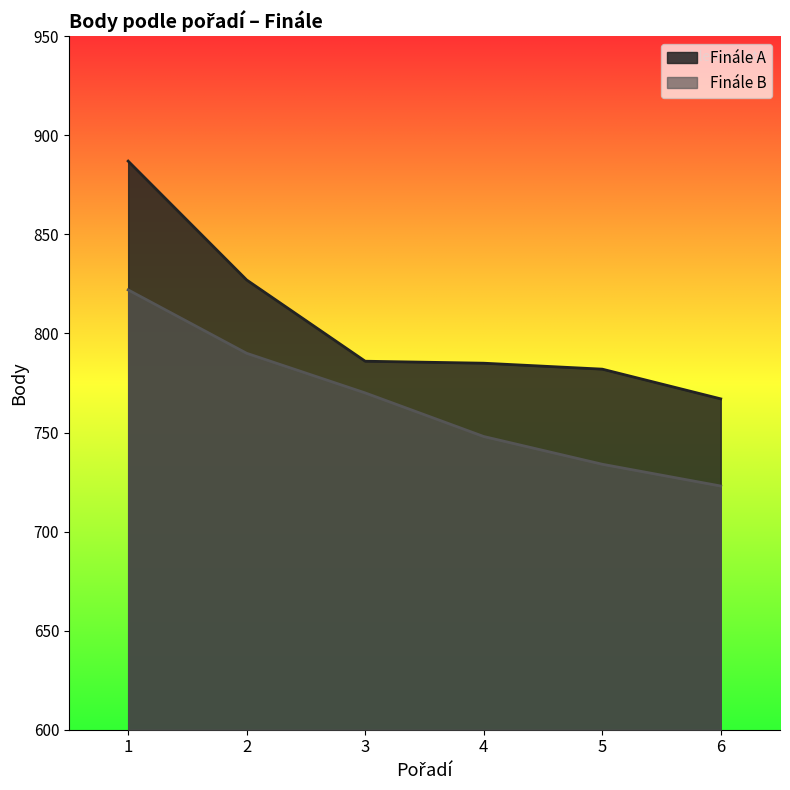

Count the Finále B values in the range 734 to 790.

4